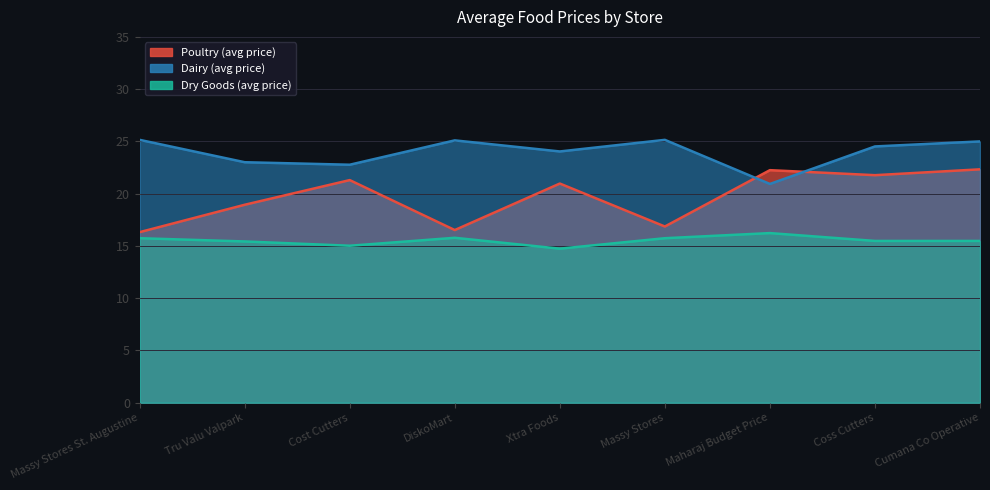

At which label is Dry Goods (avg price) closest to 15?

Cost Cutters